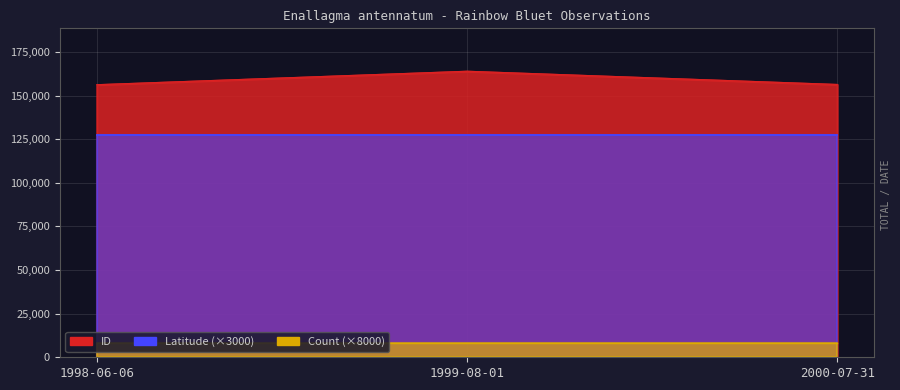

What is the label of the 1st point from the left?

1998-06-06